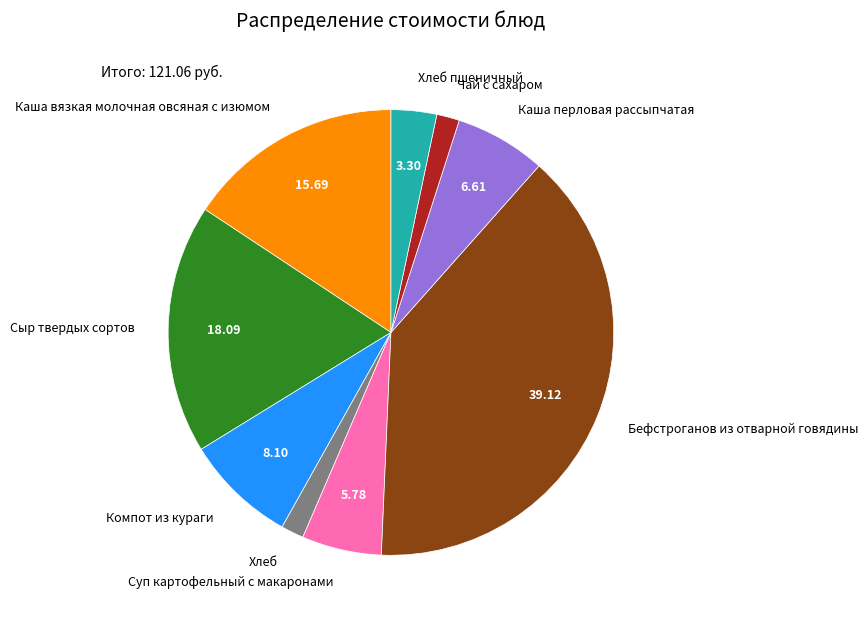

Is there a majority slice in this chart?

No